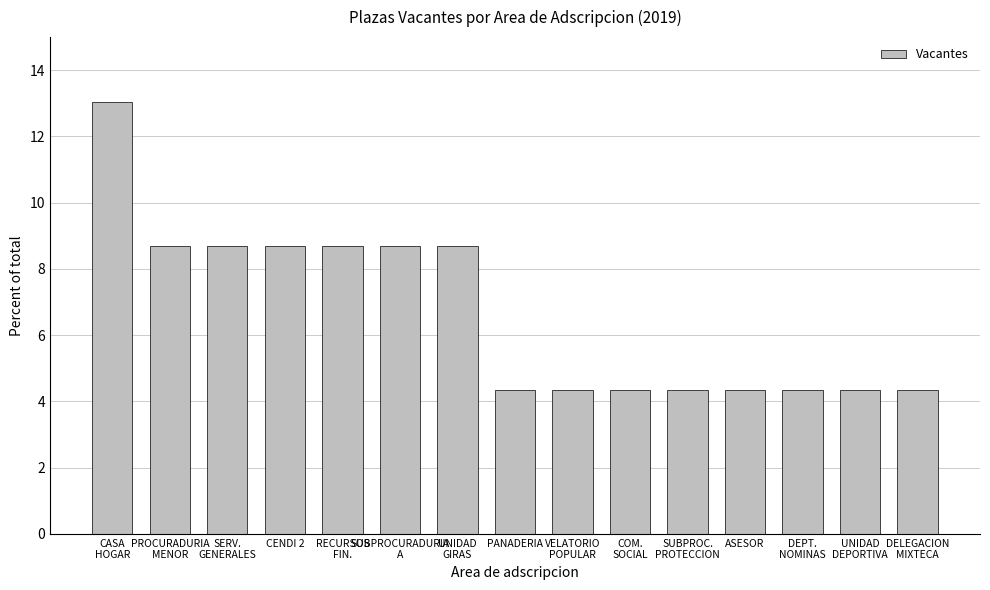

Reading left to right, extract all data points from this chart.

13.0	8.7	8.7	8.7	8.7	8.7	8.7	4.3	4.3	4.3	4.3	4.3	4.3	4.3	4.3